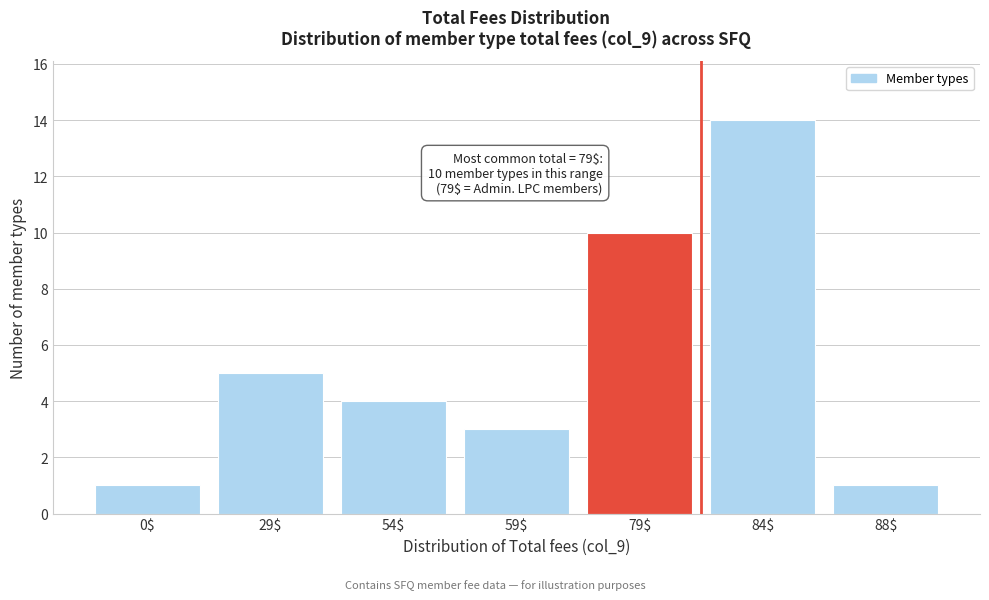

Reading left to right, transcribe all the data shown in this chart.

1	5	4	3	10	14	1